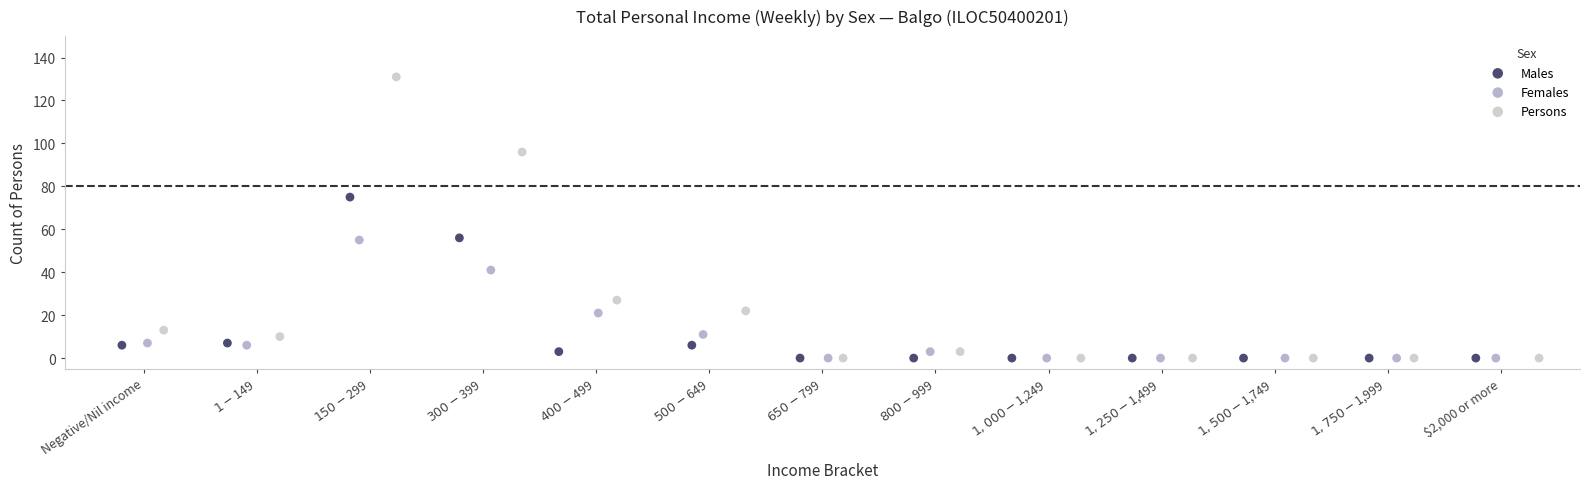

Which series has the largest Y range (max minus min)?

Persons